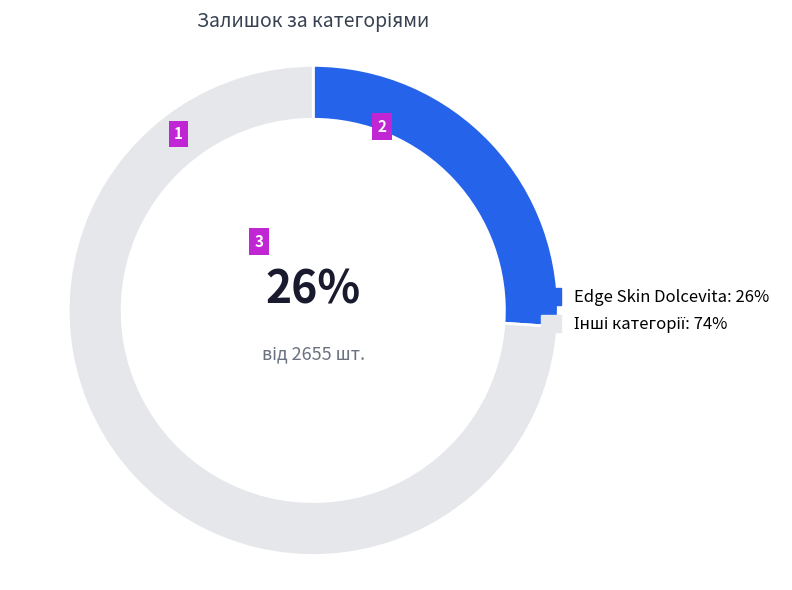

Is it true that Edge Skin Dolcevita: 26% is 26% of the pie?

True